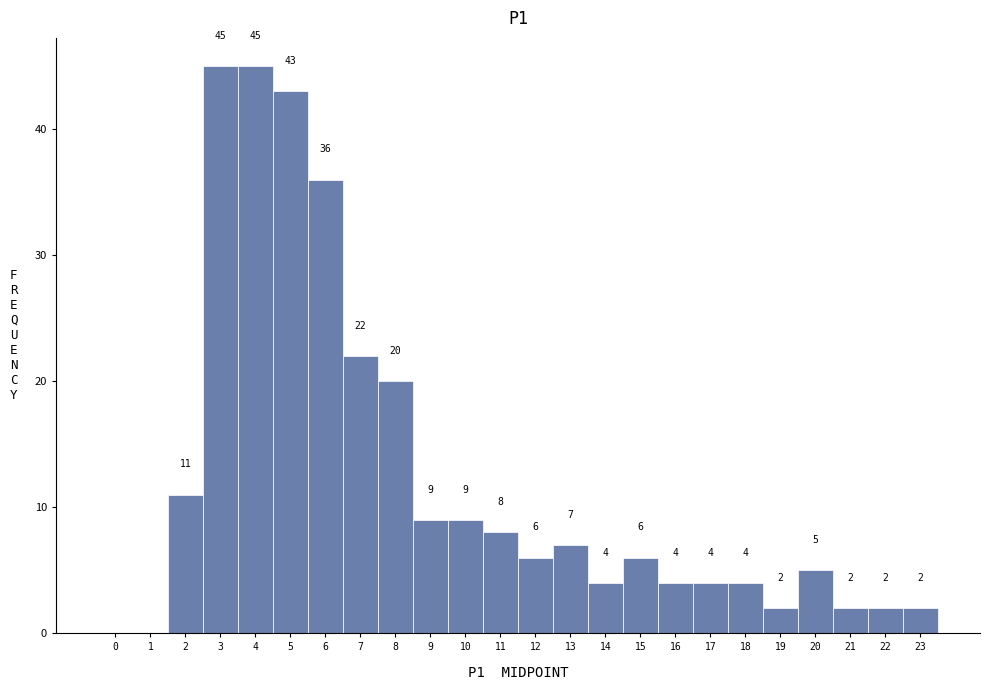

Reading left to right, extract all data points from this chart.

0=0	1=0	2=11	3=45	4=45	5=43	6=36	7=22	8=20	9=9	10=9	11=8	12=6	13=7	14=4	15=6	16=4	17=4	18=4	19=2	20=5	21=2	22=2	23=2